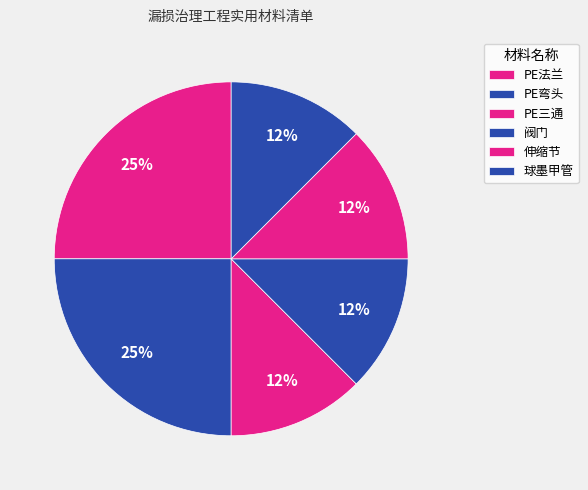

Rank the categories by value from lowest to highest.

PE三通, 阀门, 伸缩节, 球墨甲管, PE法兰, PE弯头